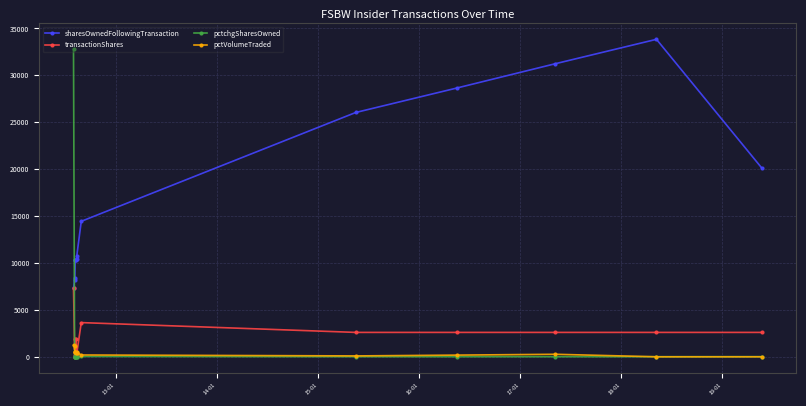

True or false: sharesOwnedFollowingTransaction and pctVolumeTraded cross at least once.

False